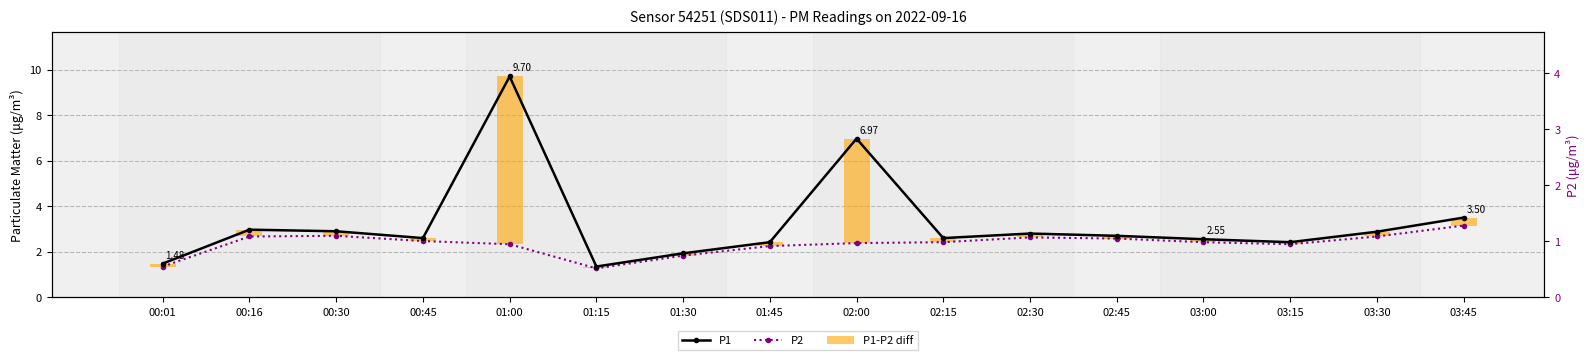

Is it true that P1-P2 diff equals 0.1 at 02:15?

False